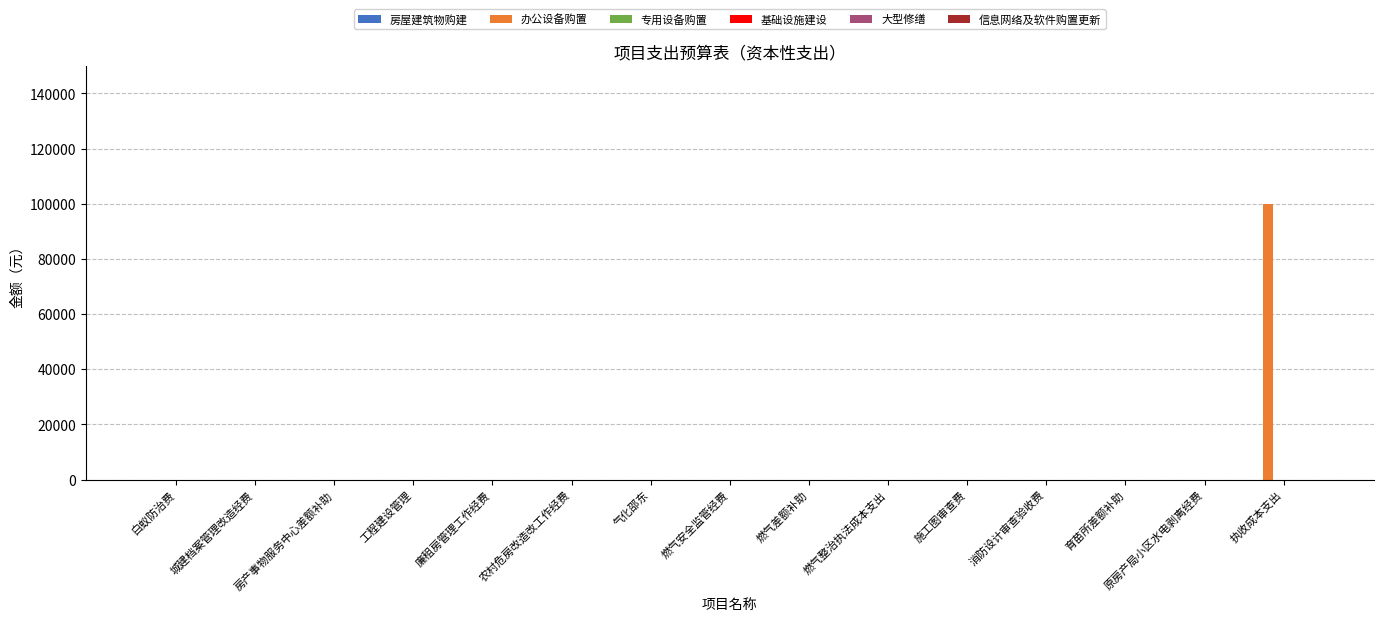

What is the sum of all values?

100000